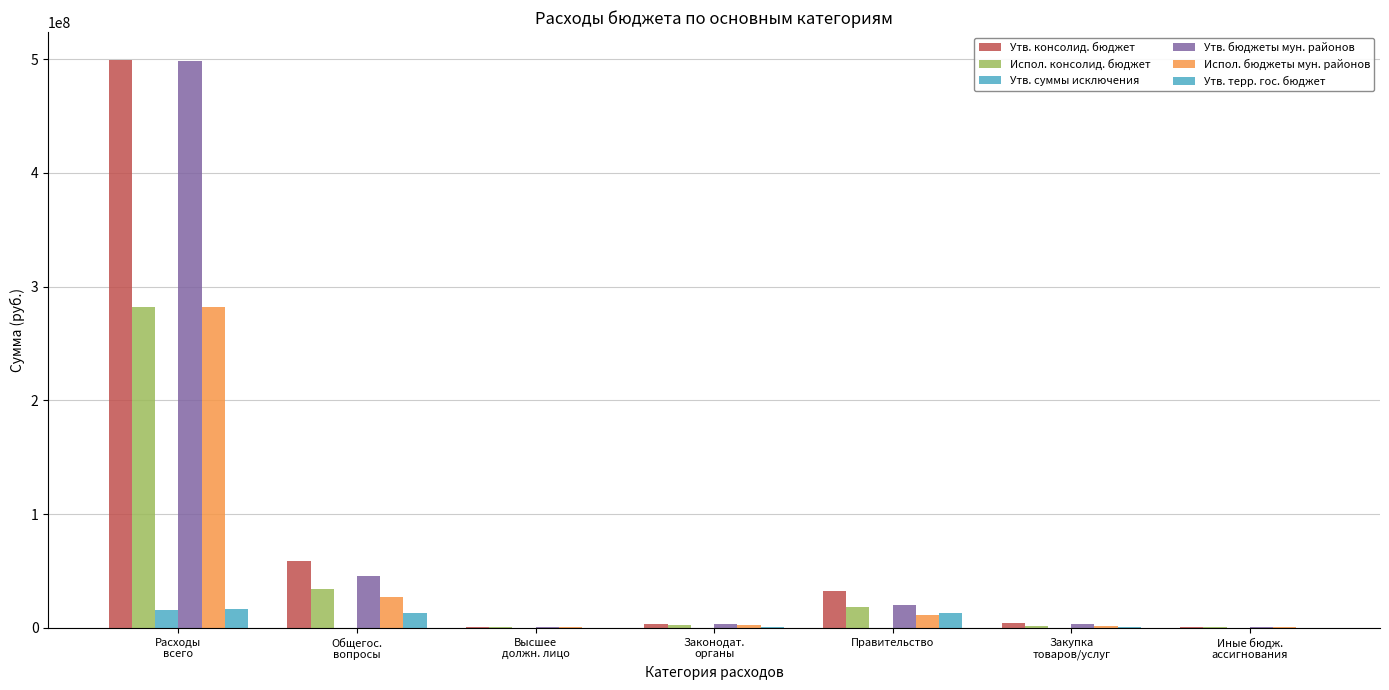

Which label corresponds to the largest value in the chart?

Расходы
всего